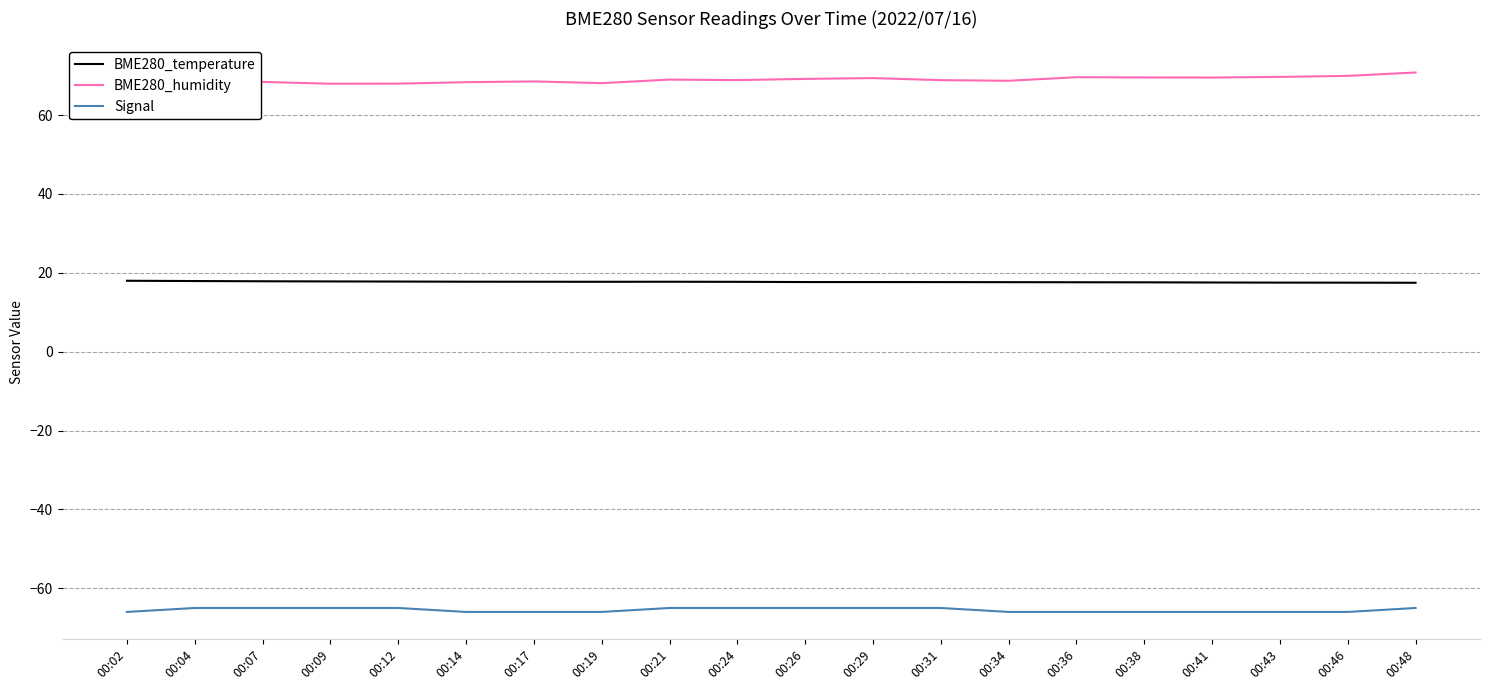

What value does the BME280_temperature series have at 00:09?

17.8